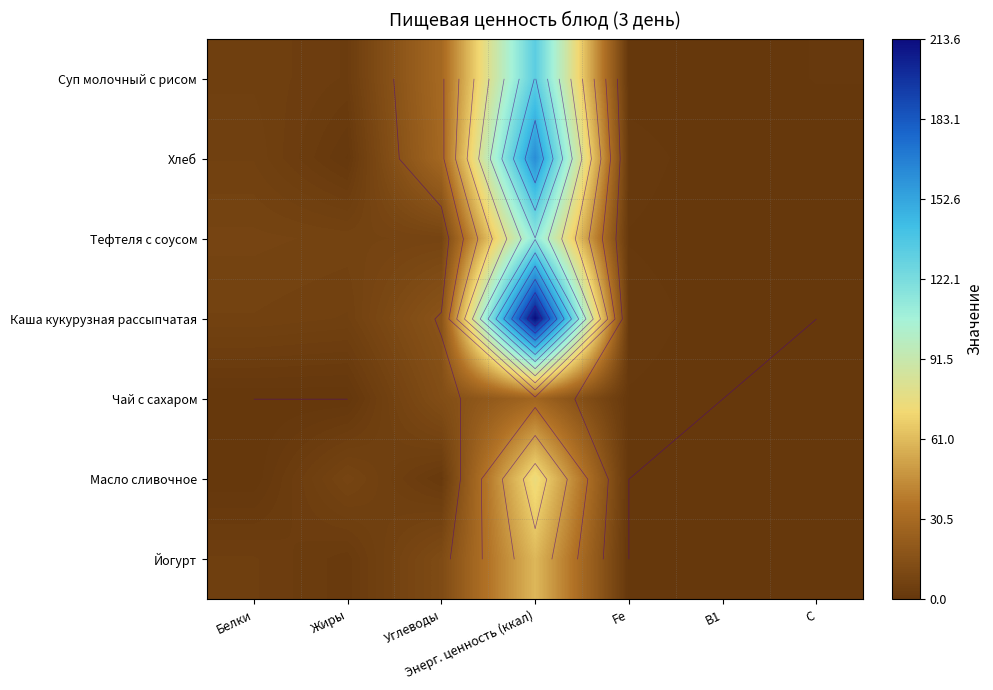

Which has a higher value, Fe or Энерг. ценность (ккал)?

Энерг. ценность (ккал)